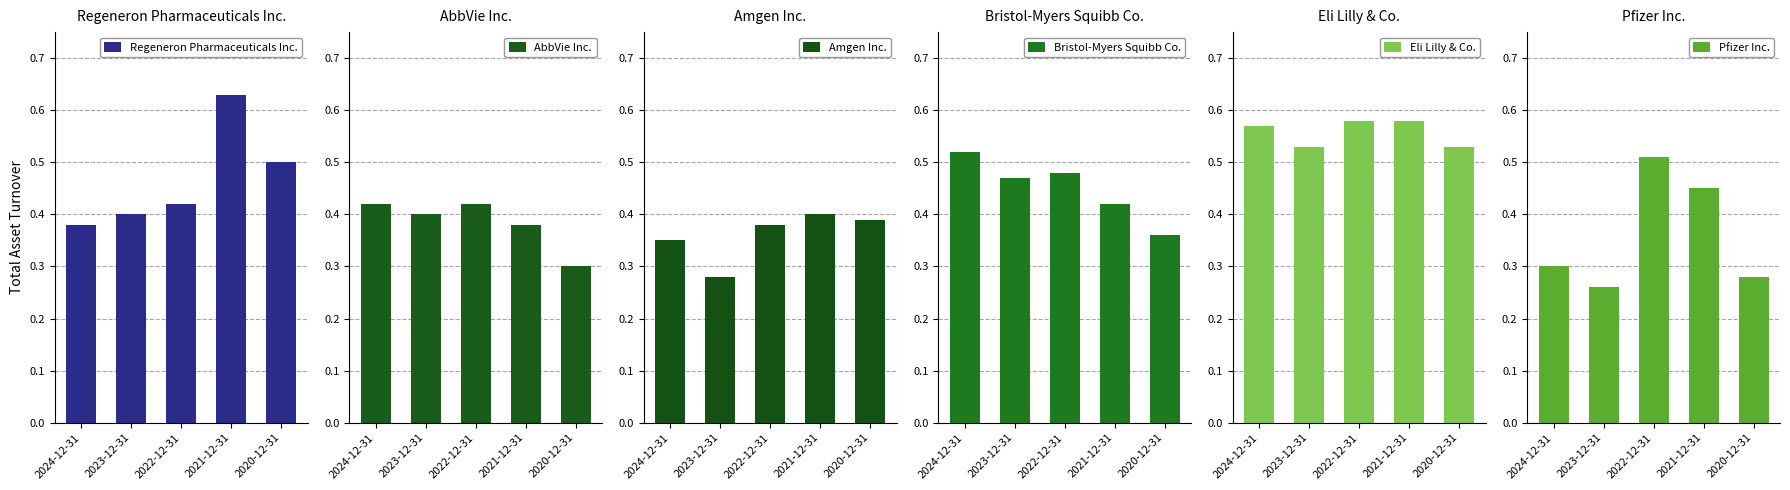

At which category is the sum across all series the highest?

2021-12-31